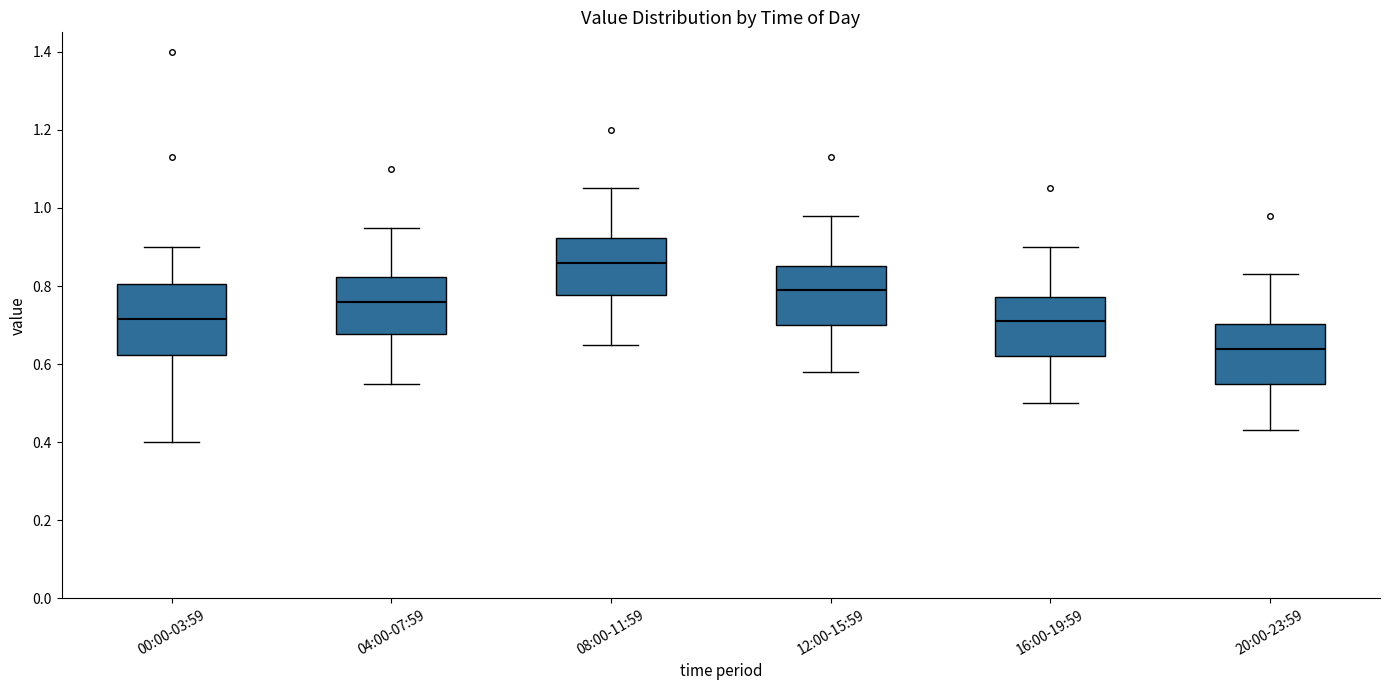

Which box has the lowest median line?

20:00-23:59